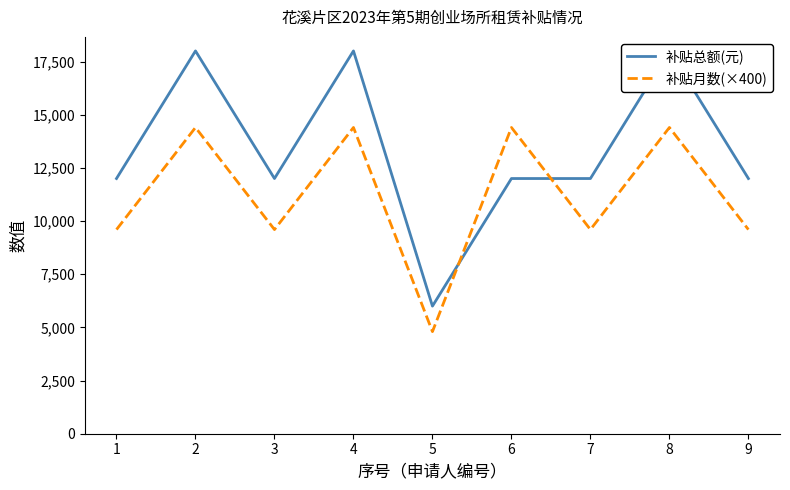

What is the total value across all series at 3?

21600